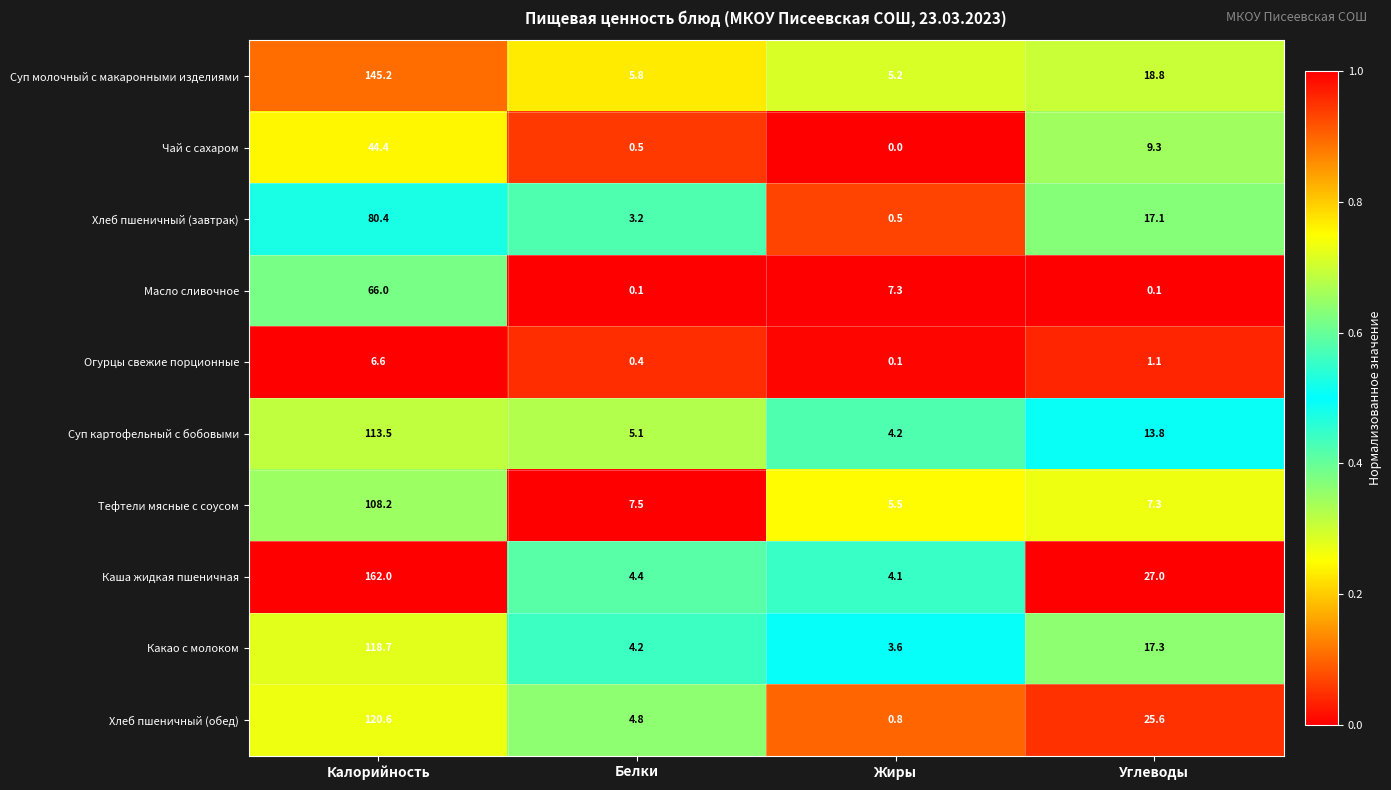

What value does the Каша жидкая пшеничная series have at Калорийность?

162.0